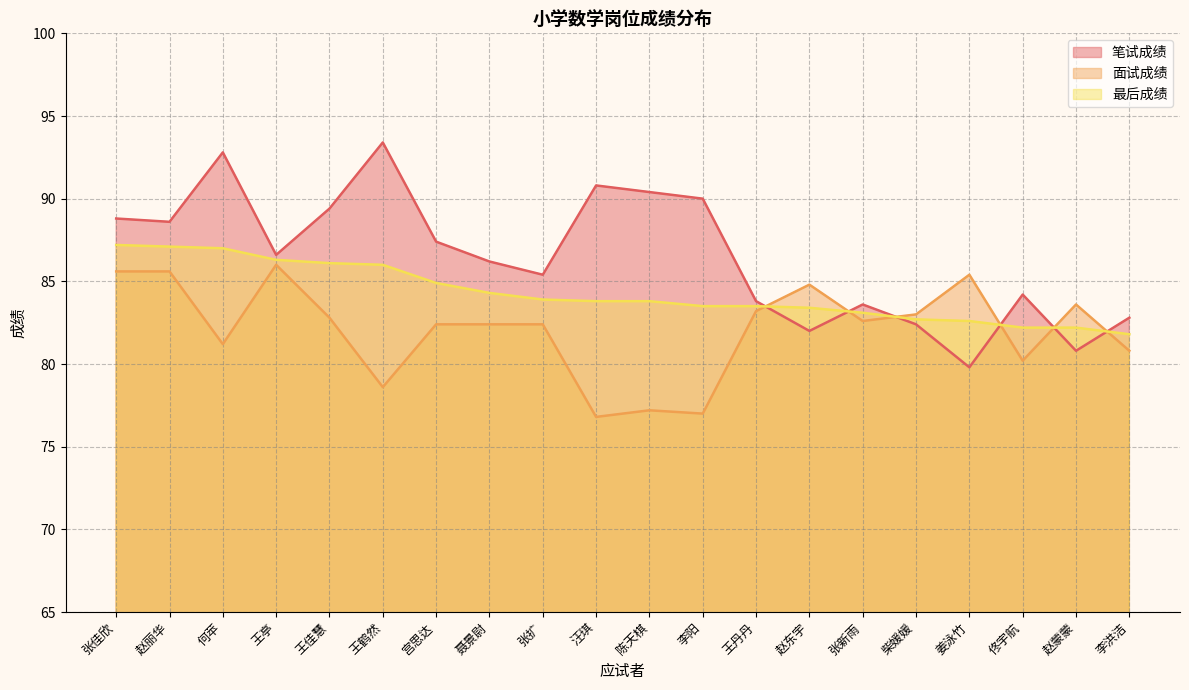

Which series has the largest total across all categories?

笔试成绩